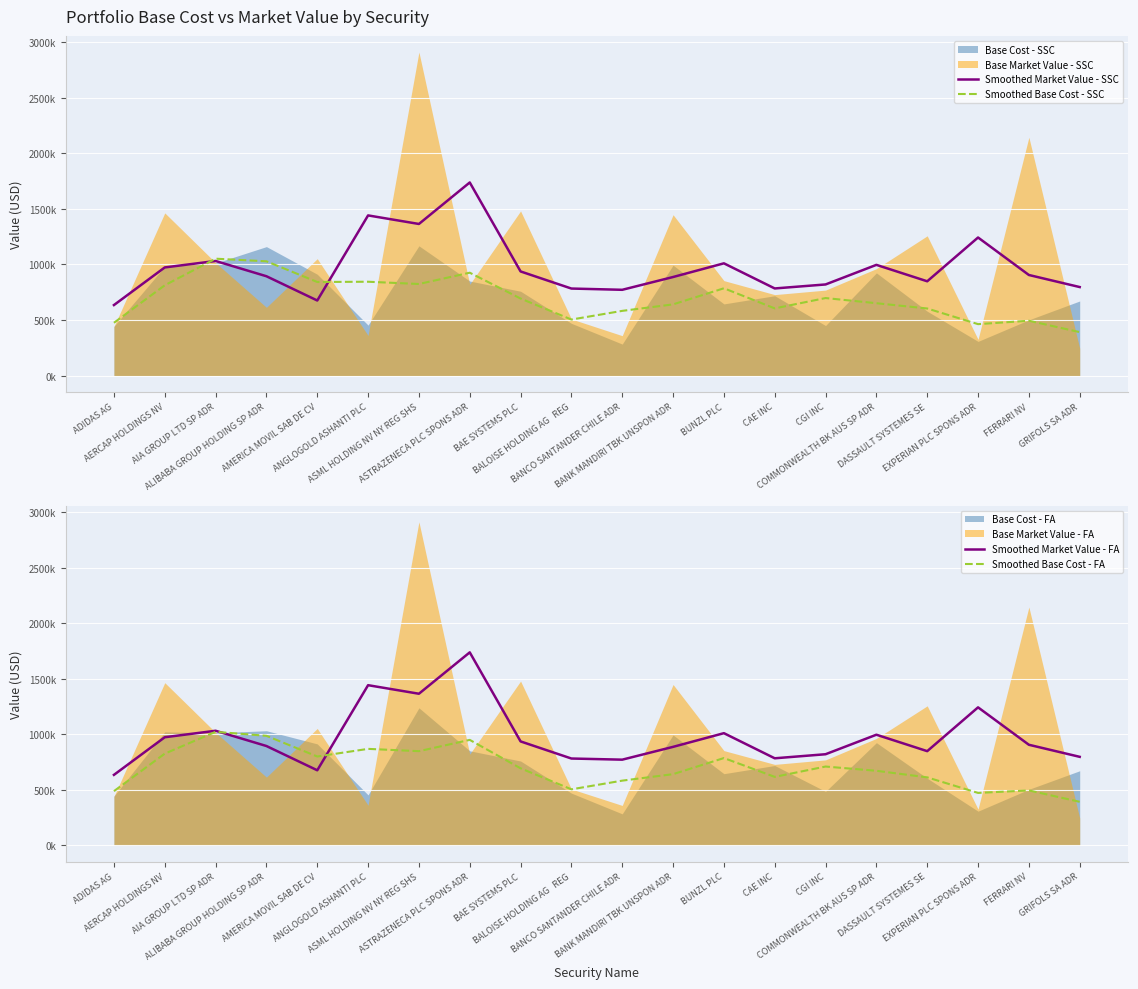

List the labels in order of Smoothed Base Cost - SSC value, largest first.

AIA GROUP LTD SP ADR, ALIBABA GROUP HOLDING SP ADR, ASTRAZENECA PLC SPONS ADR, ANGLOGOLD ASHANTI PLC, AMERICA MOVIL SAB DE CV, ASML HOLDING NV NY REG SHS, AERCAP HOLDINGS NV, BUNZL PLC, CGI INC, BAE SYSTEMS PLC, COMMONWEALTH BK AUS SP ADR, BANK MANDIRI TBK UNSPON ADR, CAE INC, DASSAULT SYSTEMES SE, BANCO SANTANDER CHILE ADR, BALOISE HOLDING AG   REG, FERRARI NV, ADIDAS AG, EXPERIAN PLC SPONS ADR, GRIFOLS SA ADR